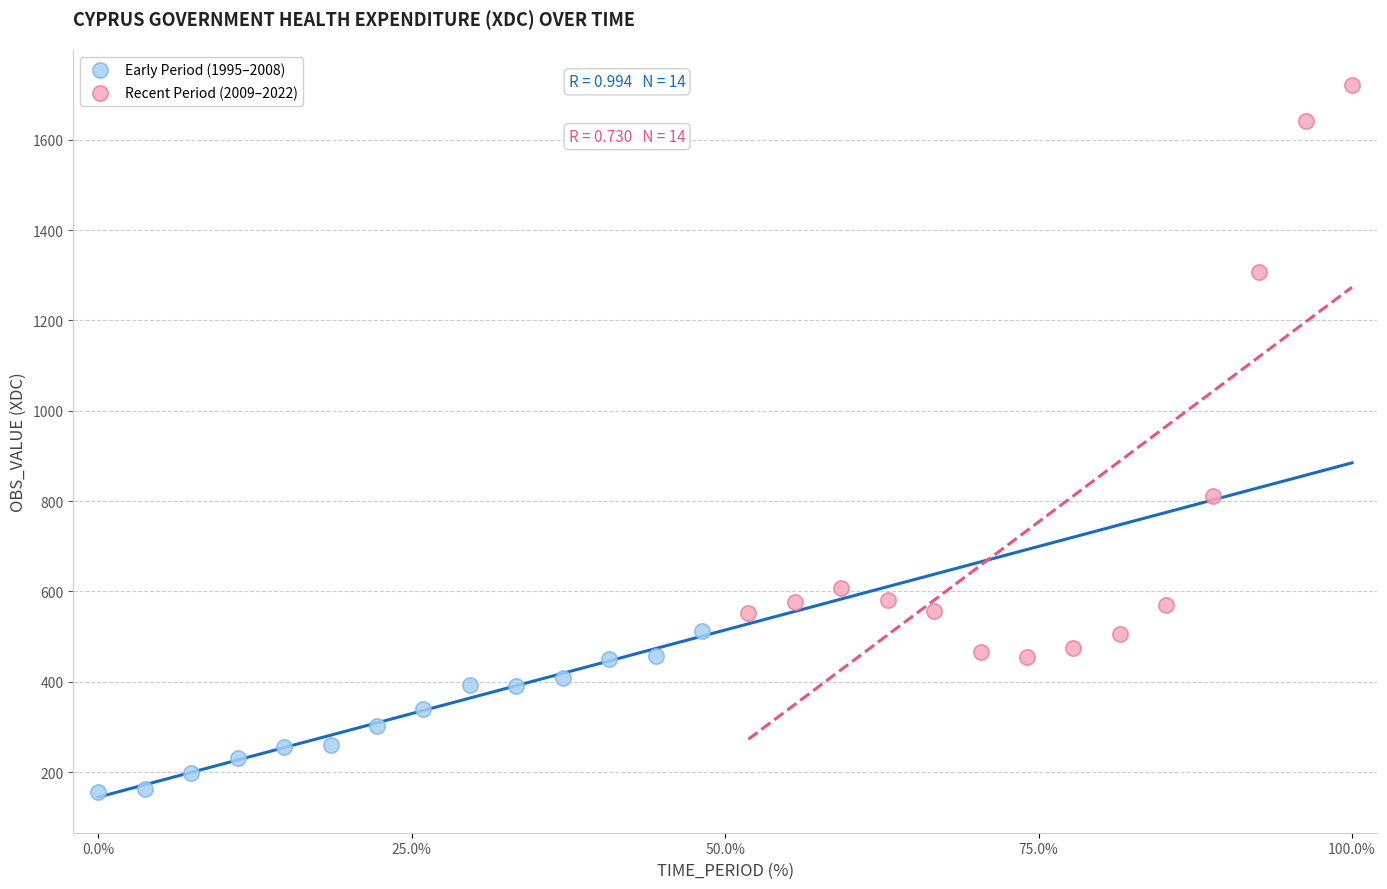

Which series reaches the maximum Y coordinate?

Recent Period (2009–2022)